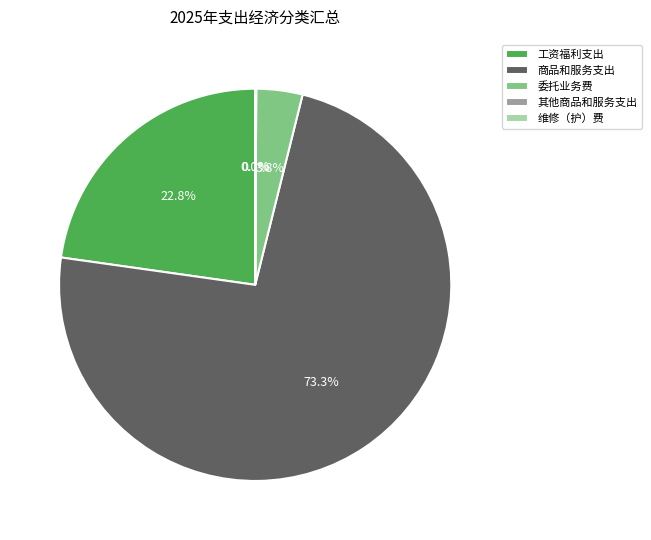

What is the total percentage of 商品和服务支出 and 工资福利支出?

96.1%